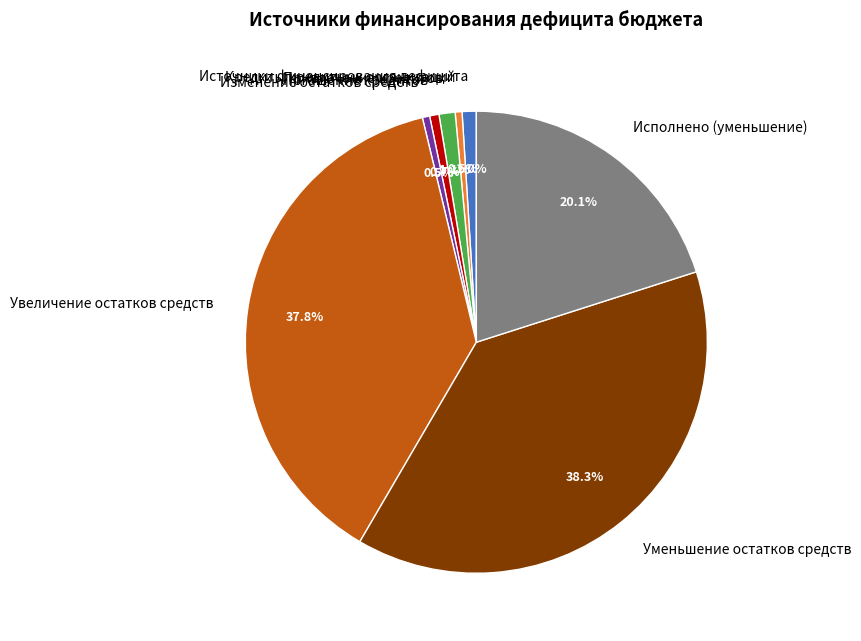

Combined, do Увеличение остатков средств and Изменение остатков средств account for over 50%?

No